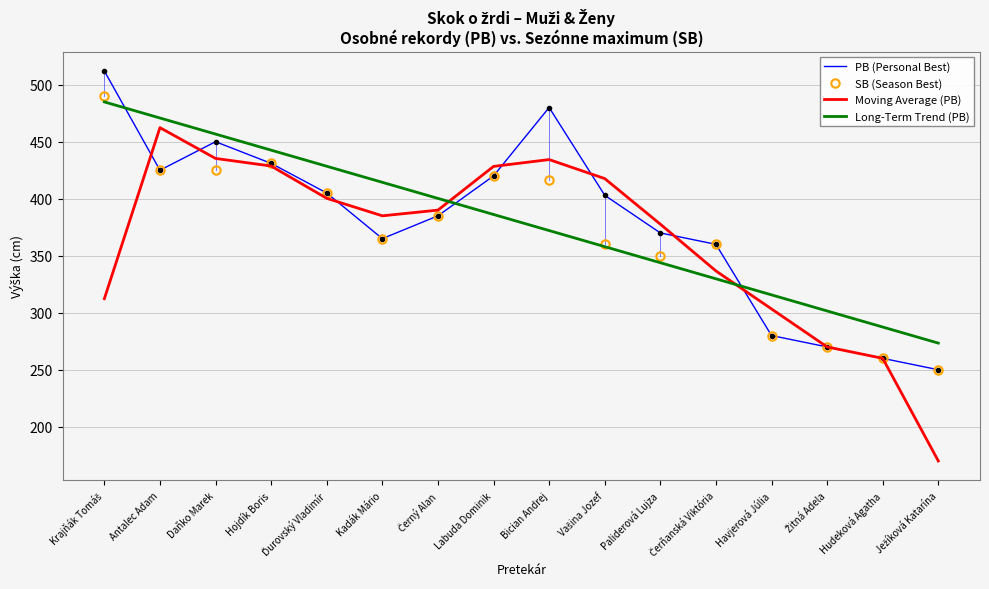

Is the value of SB (Season Best) at Daňko Marek greater than the value of PB (Personal Best) at Havjerová Júlia?

Yes